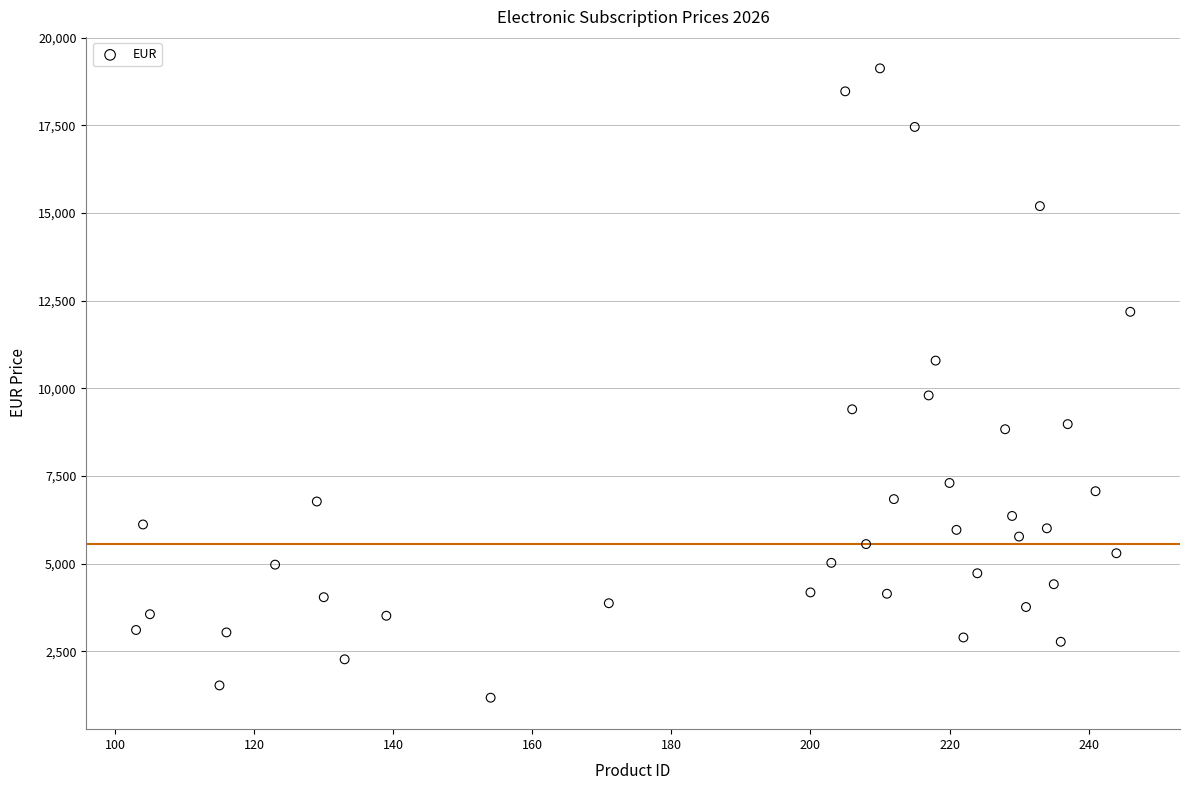

What is the range of X values (max minus min)?

143